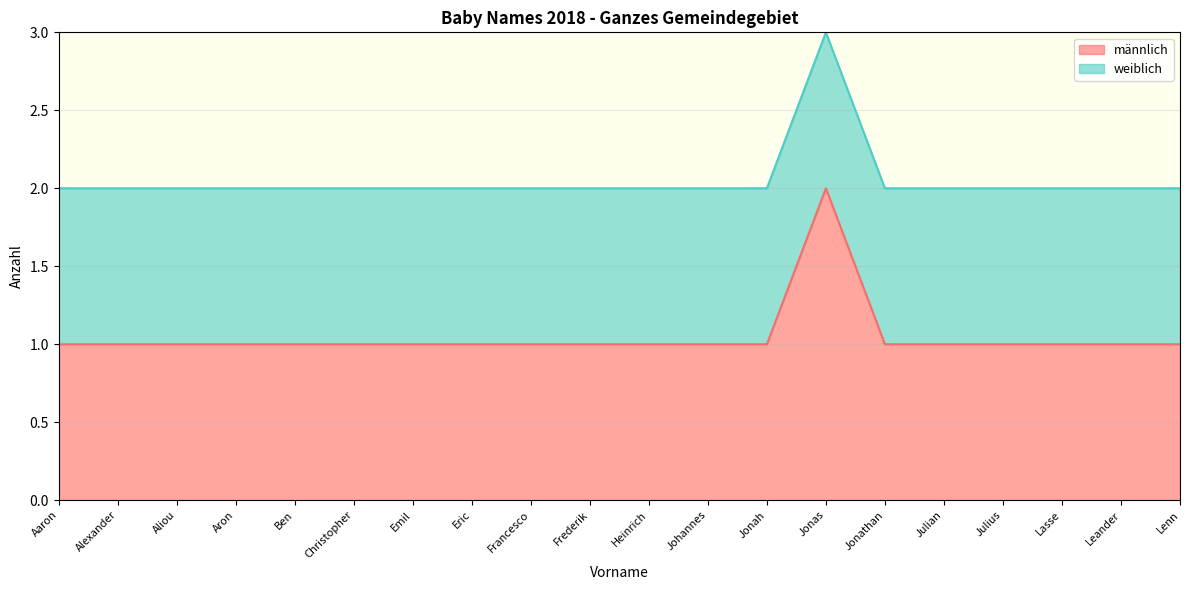

Where is the data nearest to the value 1?

Aaron